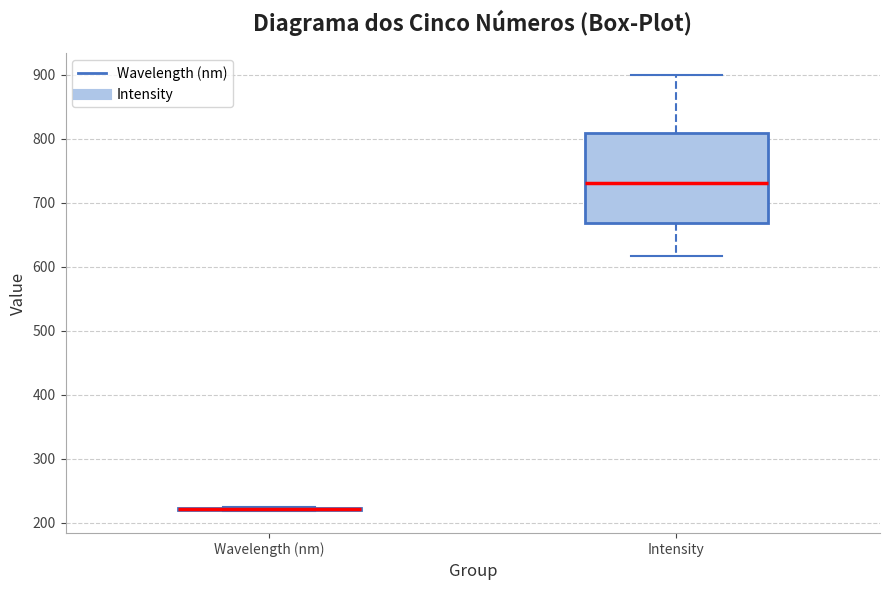

Comparing the boxes themselves (not the whiskers), which one is the tallest?

Intensity